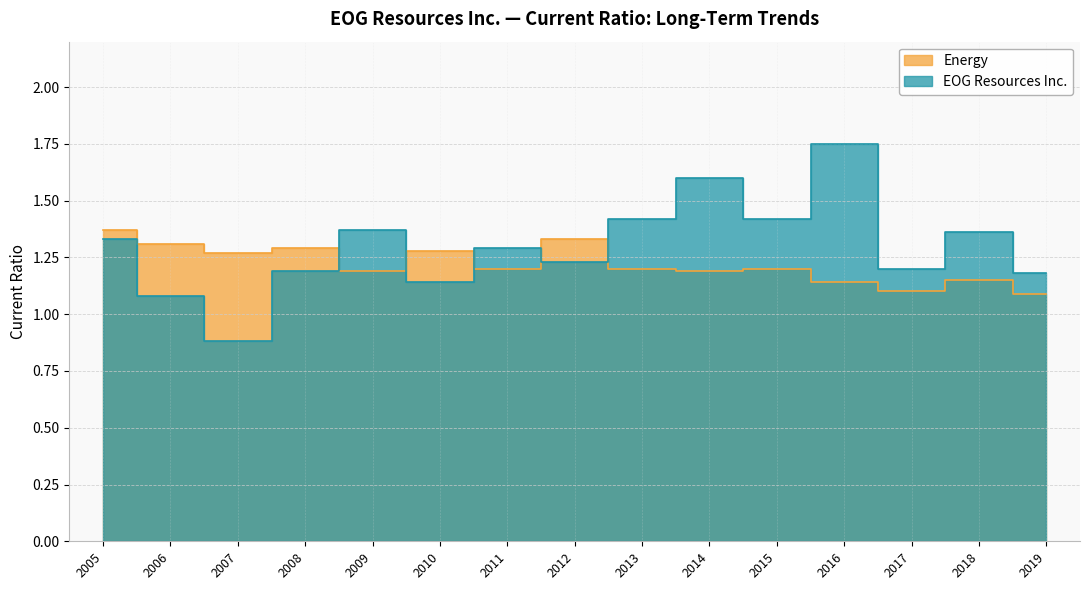

Which series changed the most between 2006 and 2005?

EOG Resources Inc.